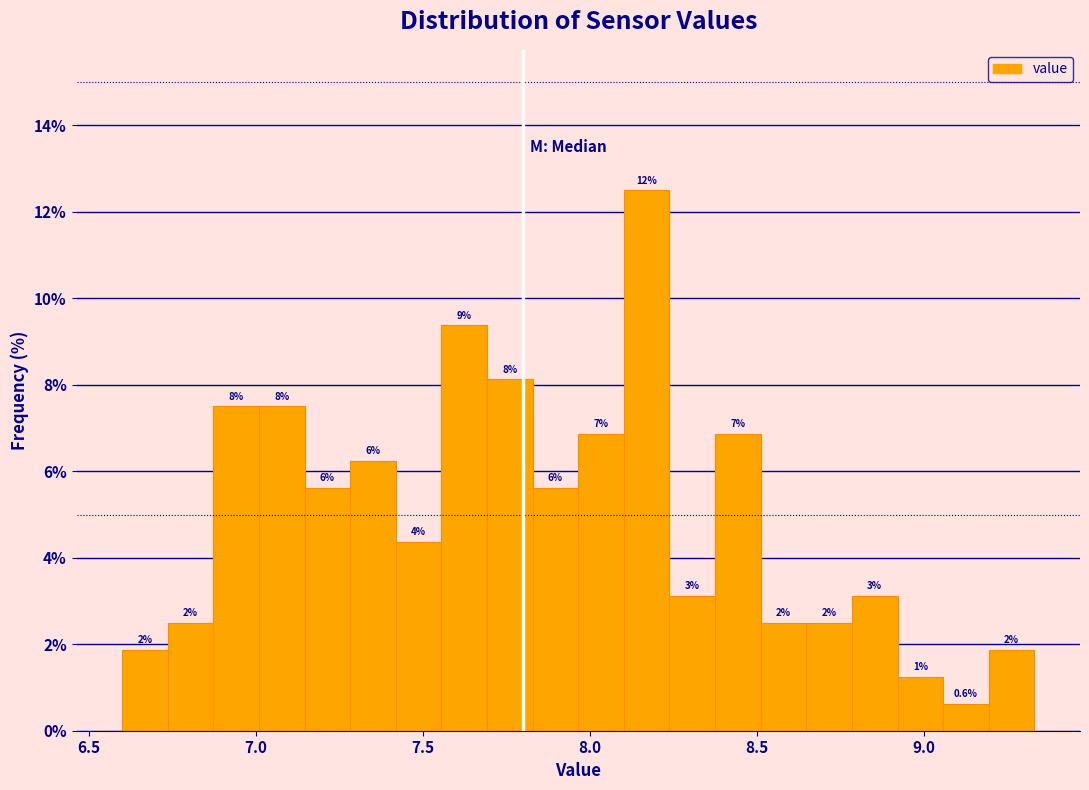

Around what value on the x-axis is the tallest bar? Give the approximate position of its centre, as read against the axis.

8.15